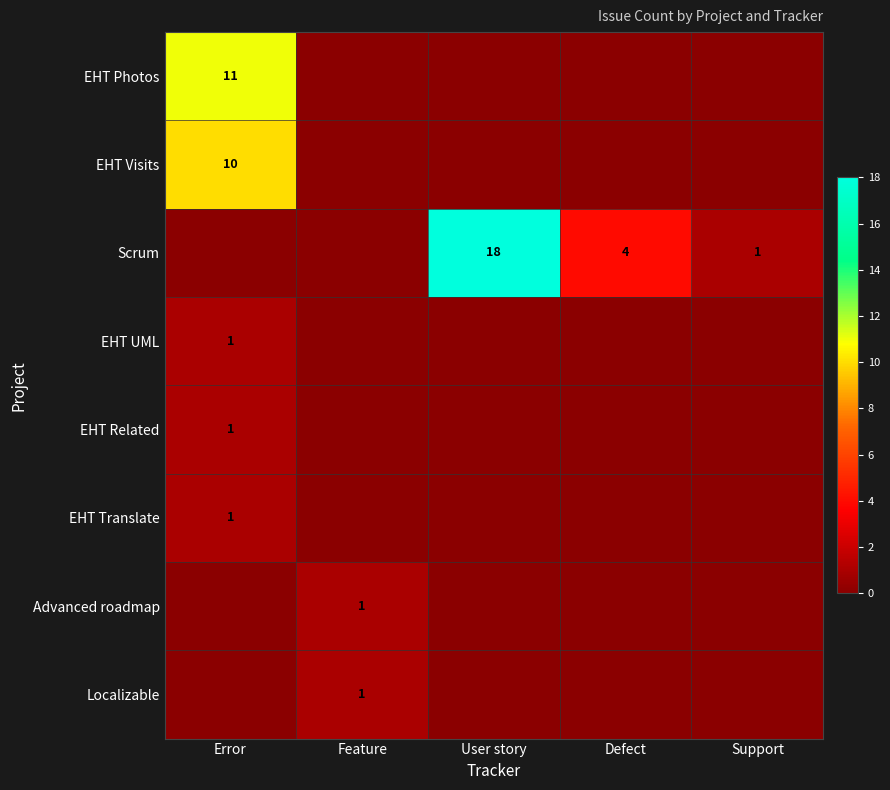

True or false: EHT UML has a value of 0 at User story.

True